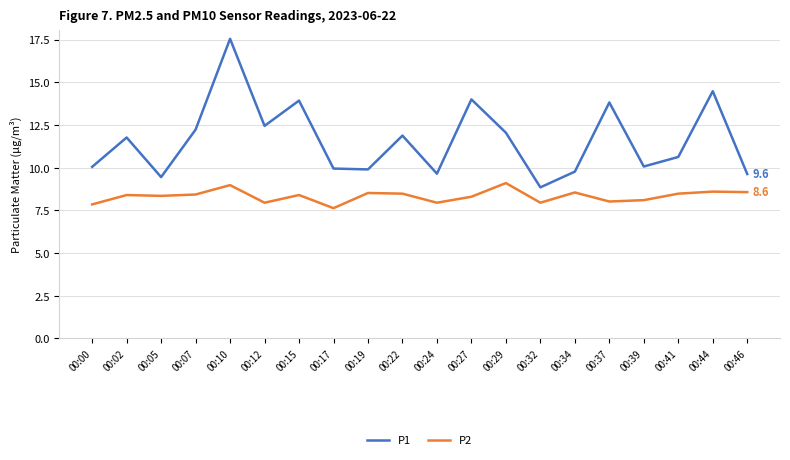

What are all the series names shown in the legend?

P1, P2